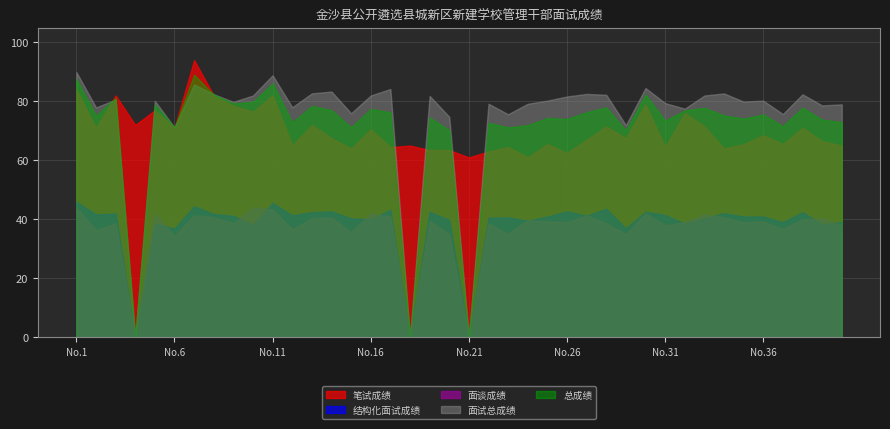

What is the sum of all 面谈成绩 values?

1455.0